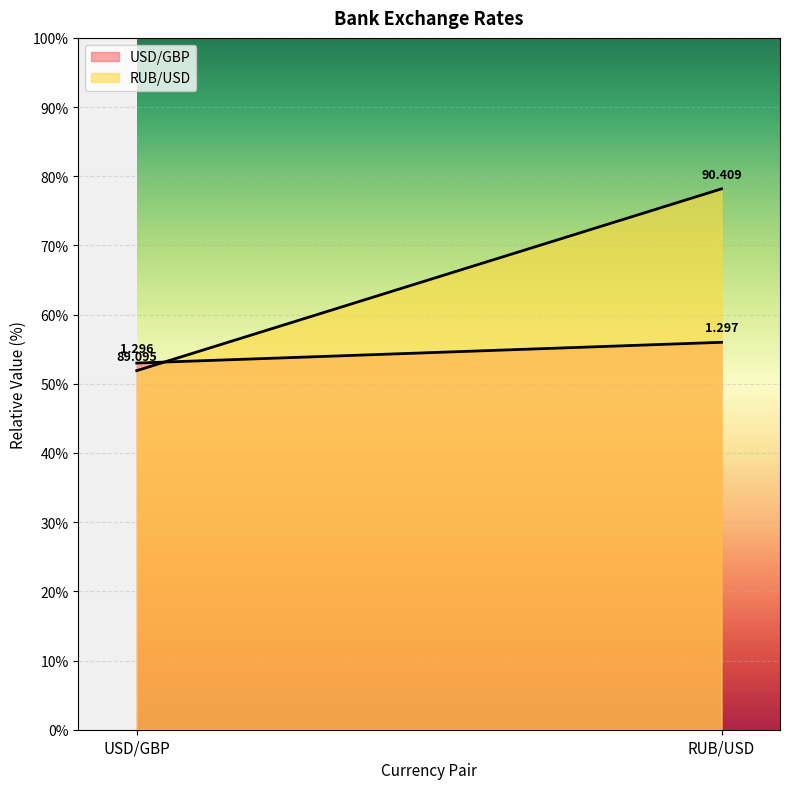

Rank the categories by USD/GBP value from highest to lowest.

RUB/USD, USD/GBP